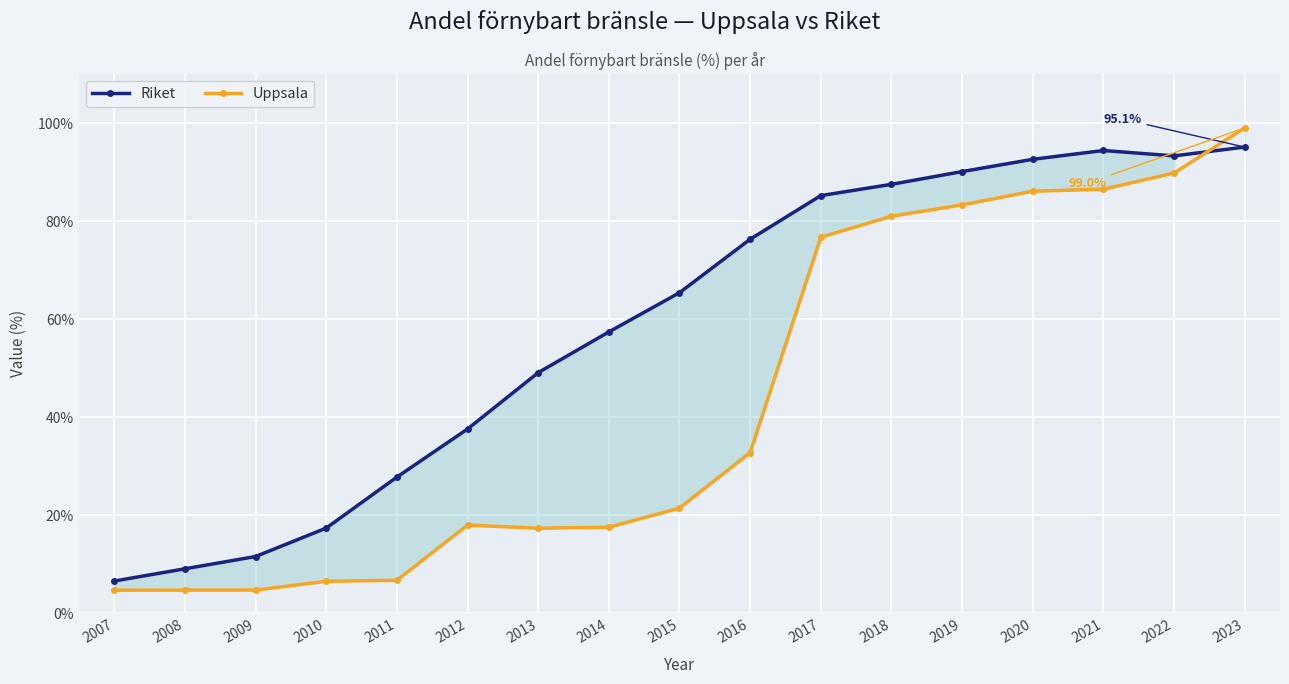

What is the value of the Riket point at the 8th from the left?

57.4